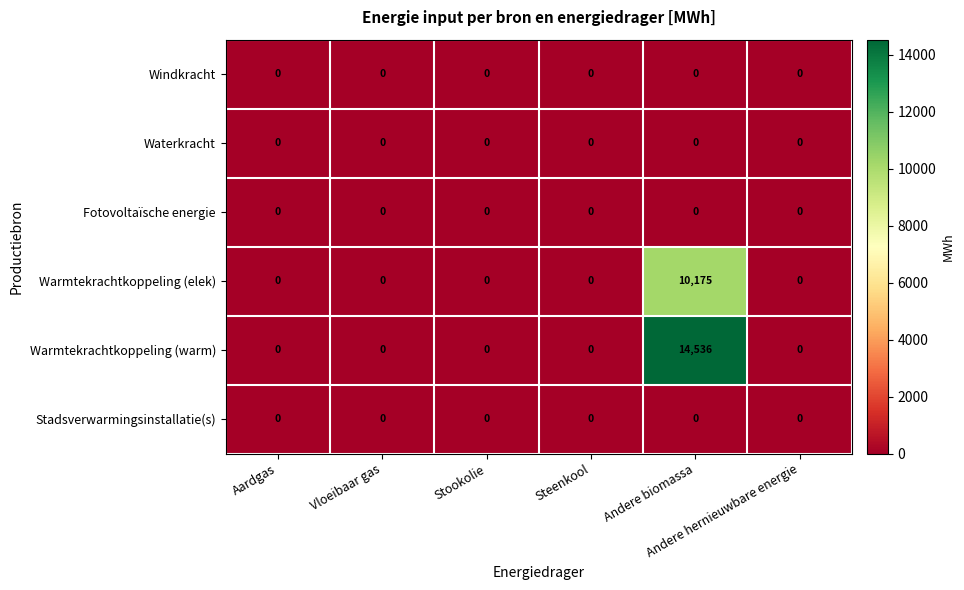

What is the greatest value displayed?

14536